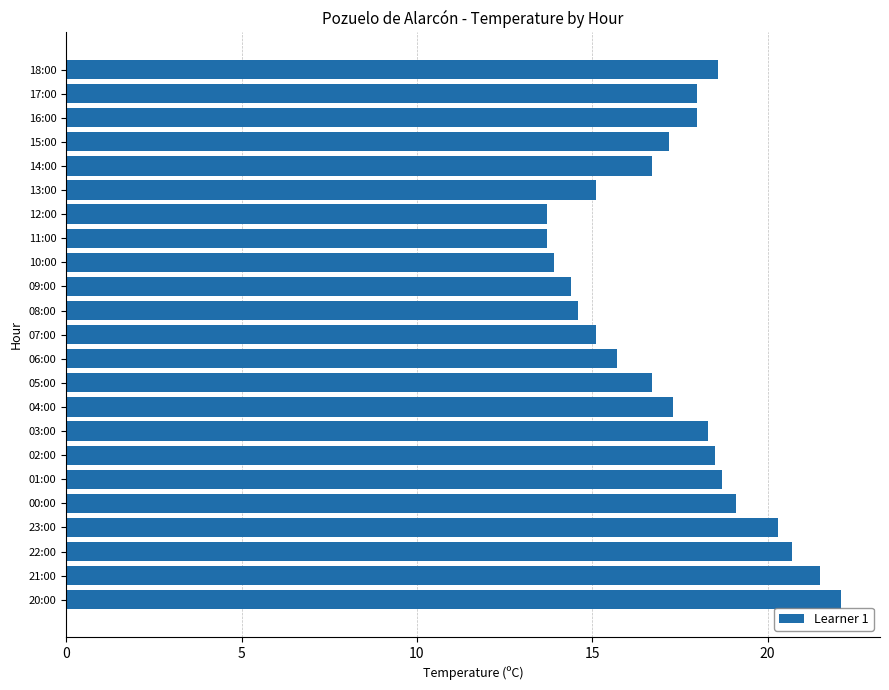

Between 06:00 and 17:00, which is larger?

17:00